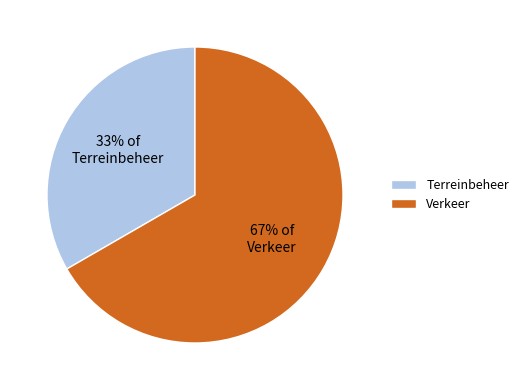

What percentage is the Terreinbeheer slice, to the nearest percent?

33%